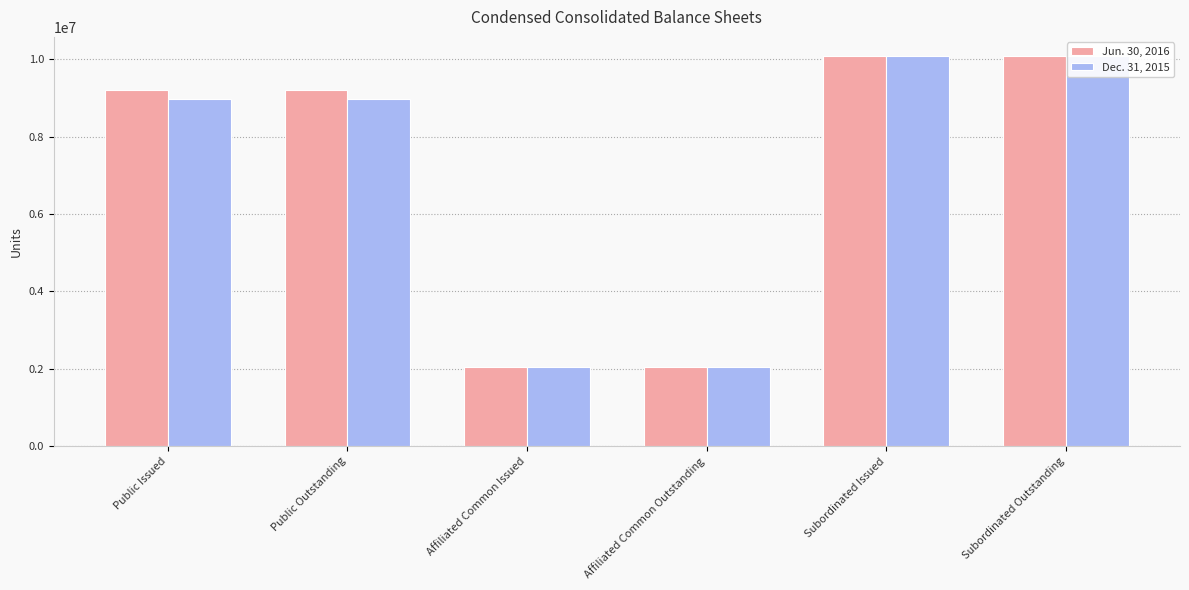

Reading left to right, extract all data points from this chart.

Jun. 30, 2016: 9197649	9197649	2034378	2034378	10071970	10071970
Dec. 31, 2015: 8977378	8977378	2034378	2034378	10071970	10071970